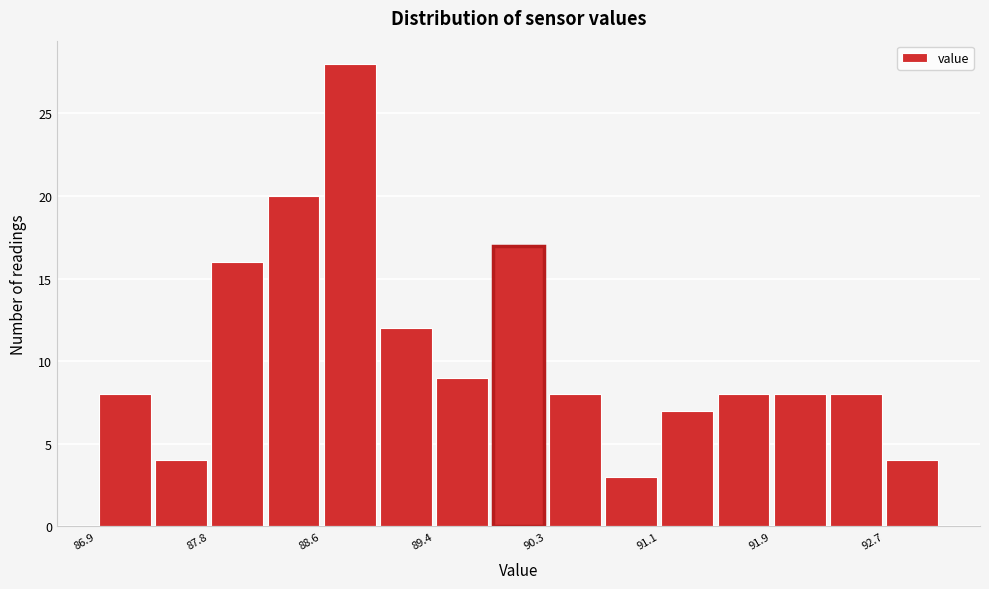

Over which range of the x-axis is the bar tallest?

88.6 to 89.0